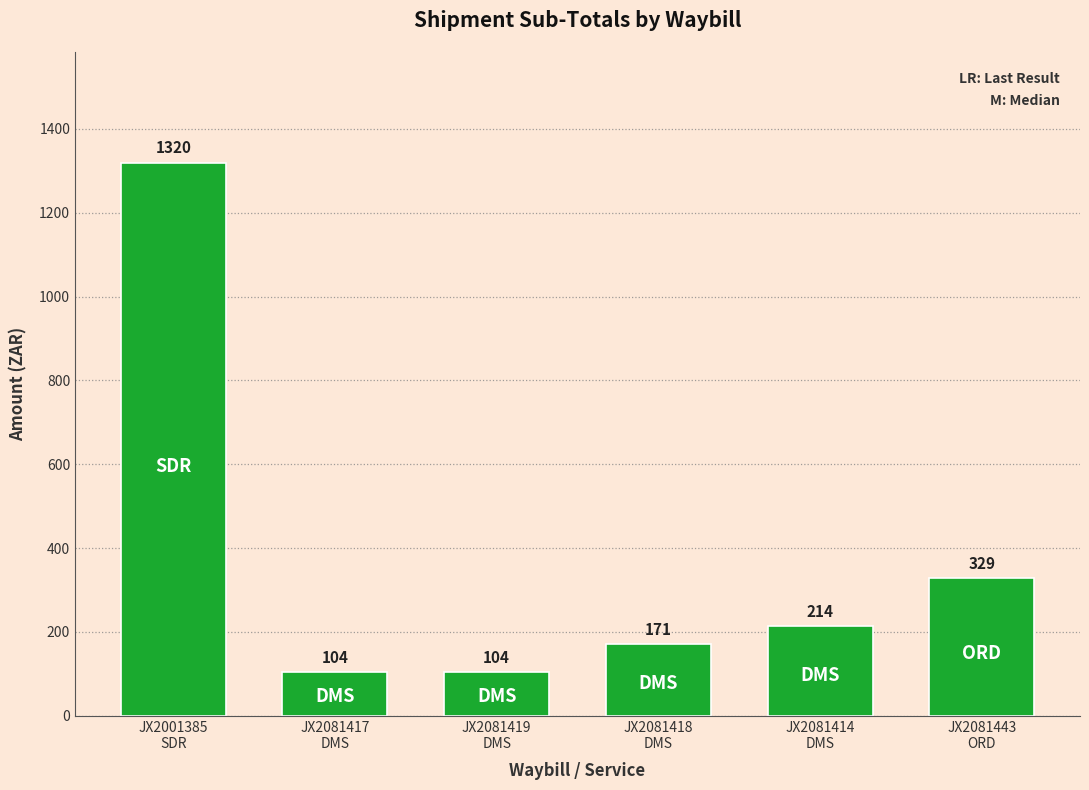

What is the greatest value displayed?

1319.6